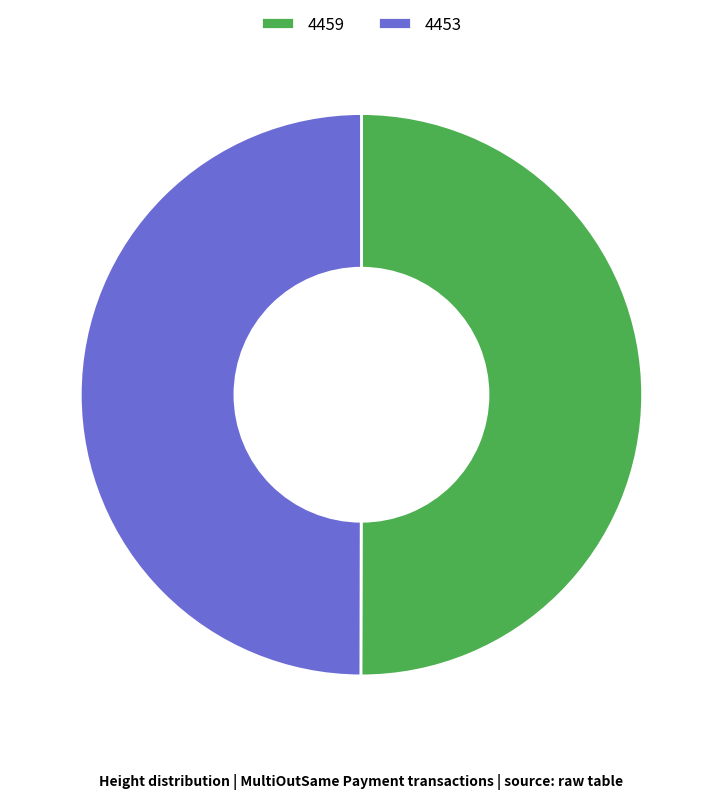

How many segments does this pie chart have?

2